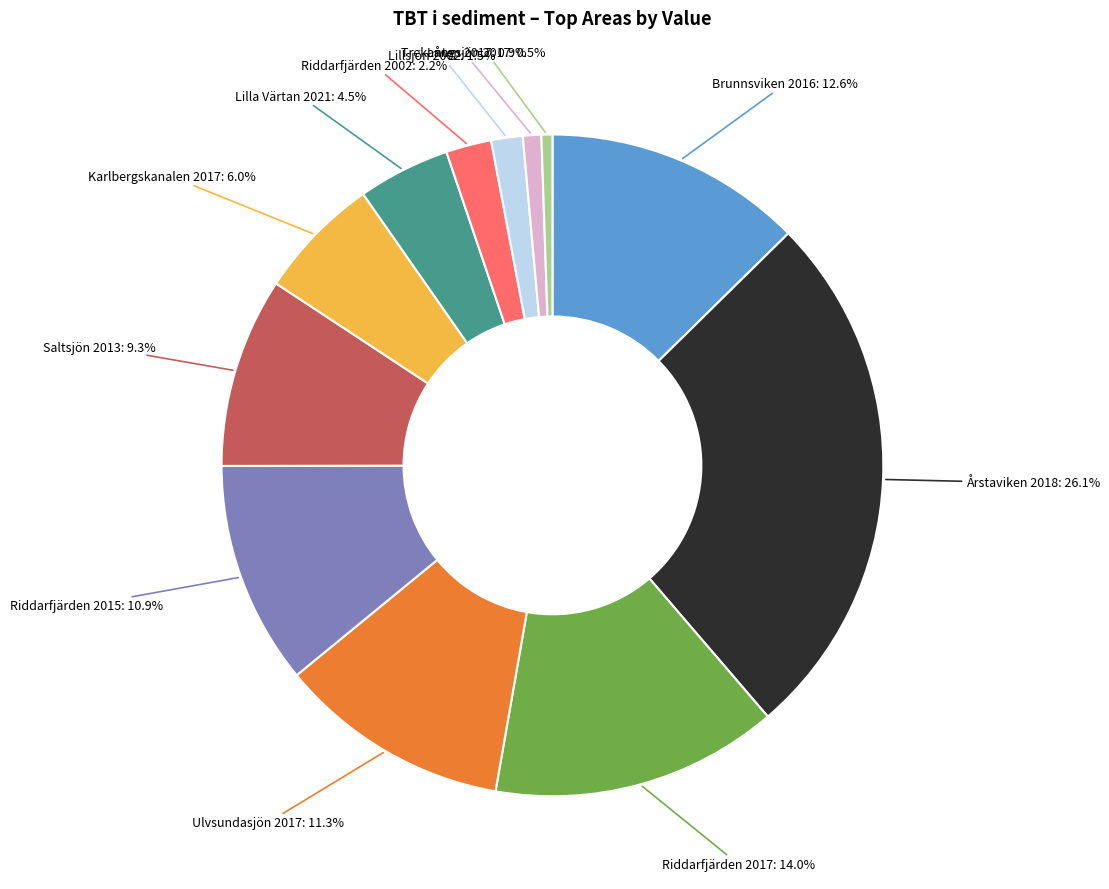

Count the number of slices in the pie.

12